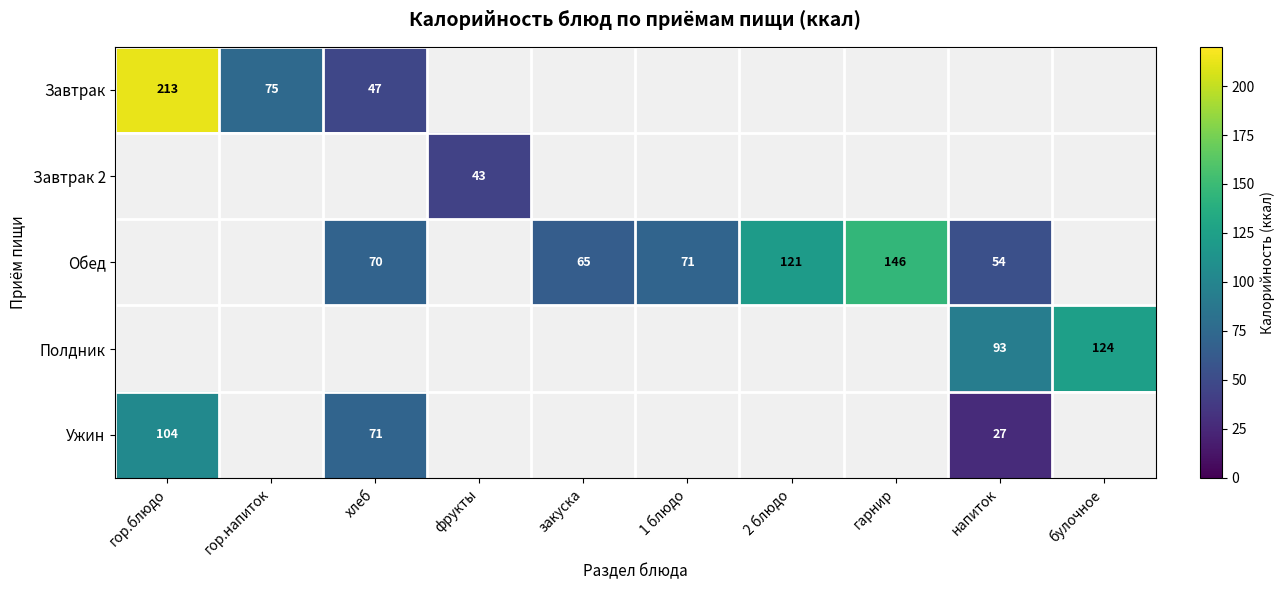

The Обед series shows 94 at хлеб. True or false?

False